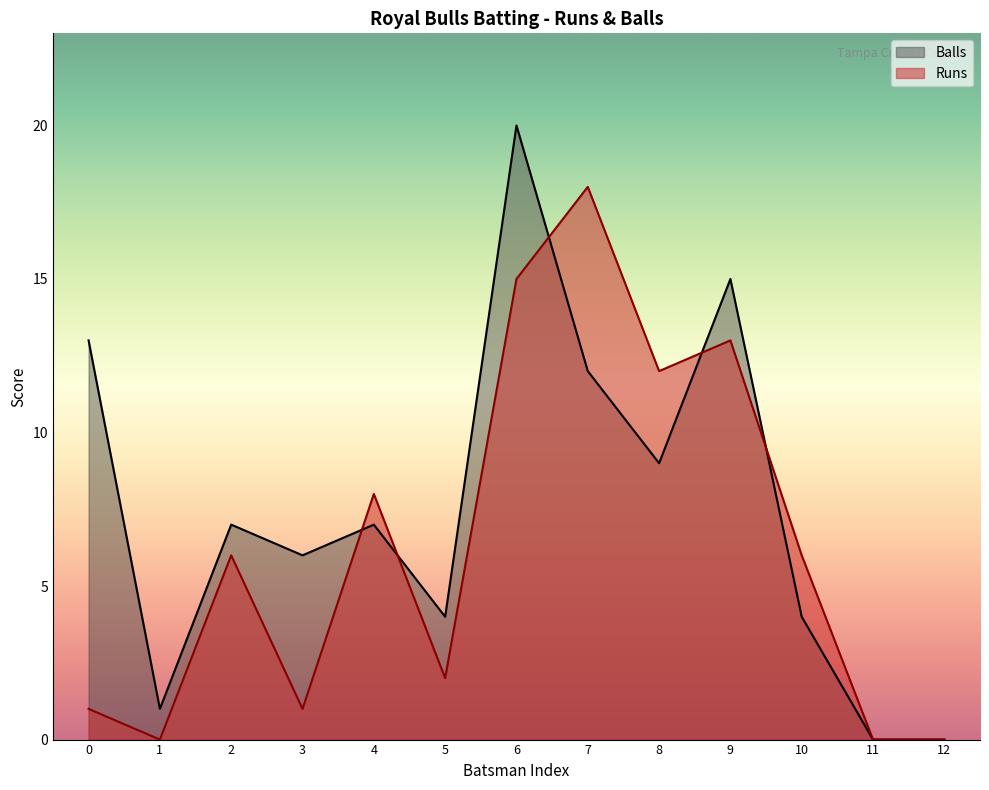

Which category has the highest value in the Balls series?

6